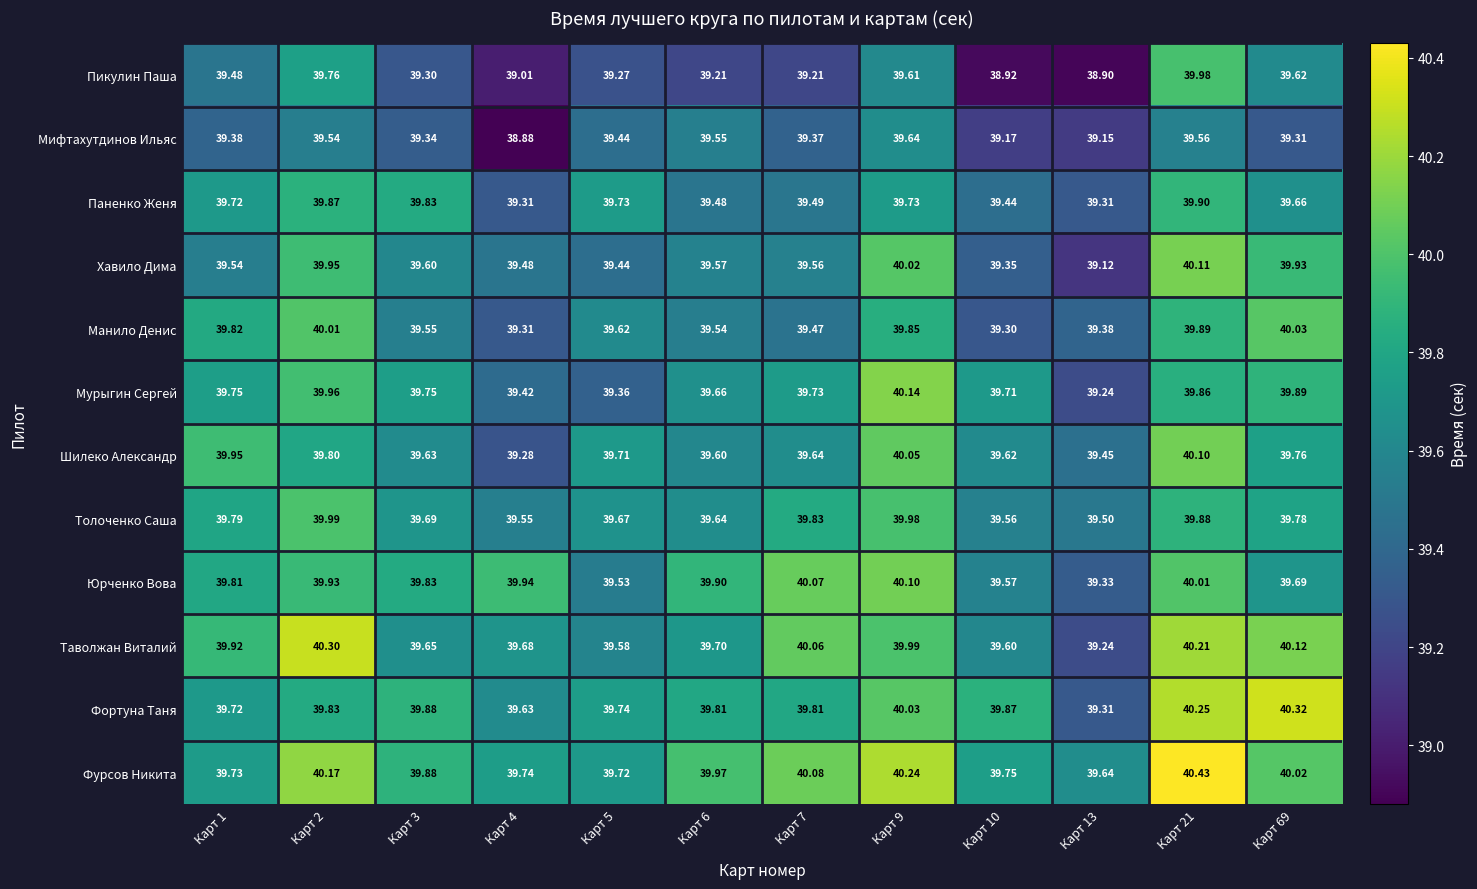

Which series has the largest range (max minus min)?

Пикулин Паша